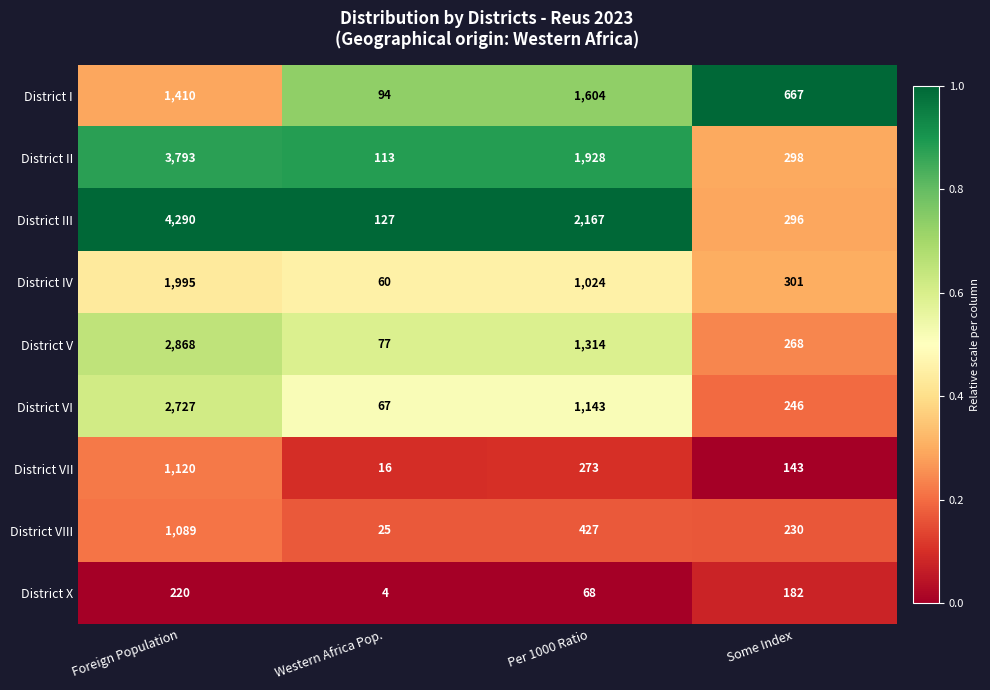

Which series has the largest total across all categories?

District III